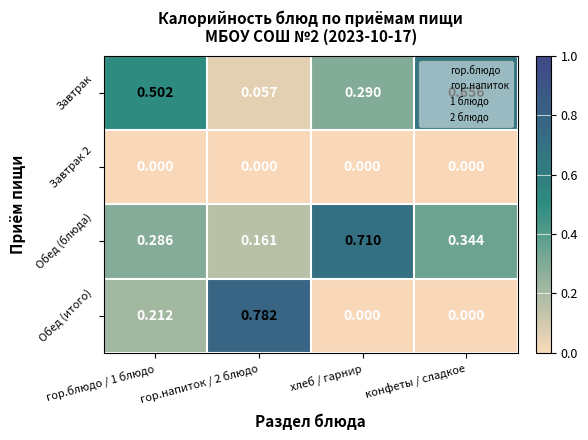

Between гор.блюдо / 1 блюдо and конфеты / сладкое, which series saw the biggest shift?

Обед (итого)